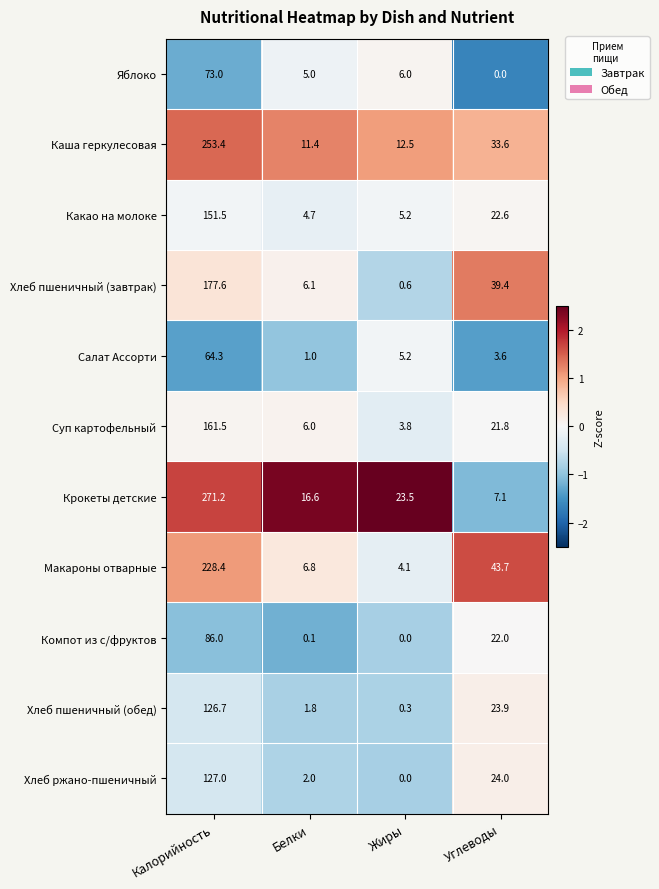

Rank the categories by Суп картофельный value from lowest to highest.

Жиры, Белки, Углеводы, Калорийность